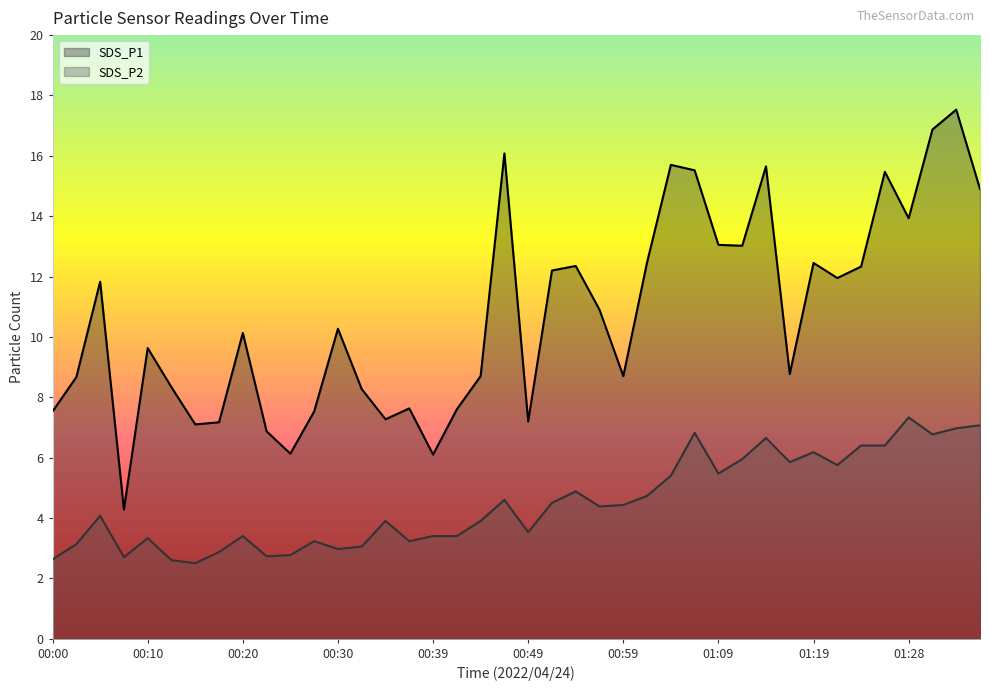

Reading left to right, list all the values displayed in this chart.

SDS_P1: 7.5	8.7	11.8	4.3	9.6	8.3	7.1	7.2	10.1	6.9	6.1	7.5	10.3	8.3	7.3	7.6	6.1	7.6	8.7	16.1	7.2	12.2	12.3	10.9	8.7	12.5	15.7	15.5	13.1	13.0	15.7	8.8	12.4	11.9	12.3	15.5	13.9	16.9	17.5	14.9
SDS_P2: 2.6	3.1	4.1	2.7	3.3	2.6	2.5	2.9	3.4	2.7	2.8	3.2	3.0	3.0	3.9	3.2	3.4	3.4	3.9	4.6	3.5	4.5	4.9	4.4	4.4	4.7	5.4	6.8	5.5	6.0	6.7	5.8	6.2	5.8	6.4	6.4	7.3	6.8	7.0	7.1